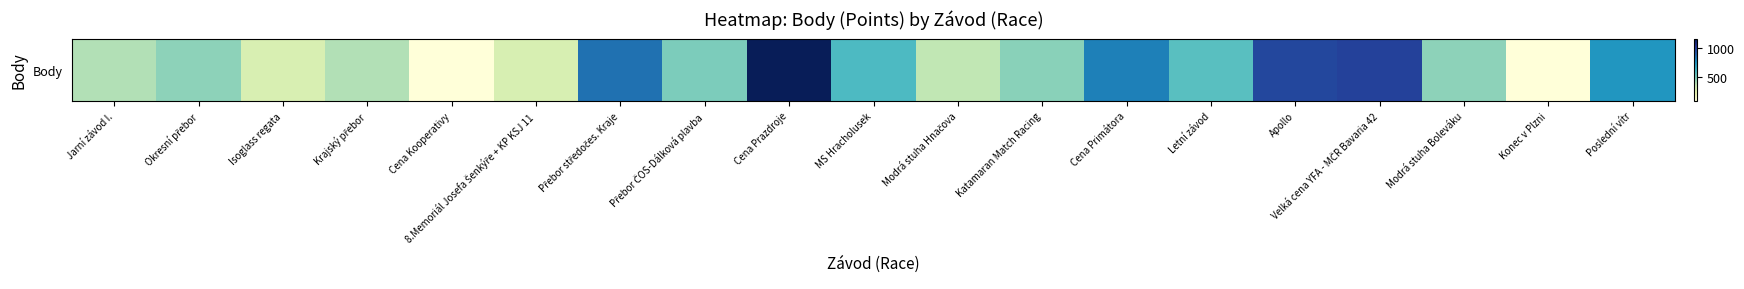

The value at Isoglass regata is 305. True or false?

True